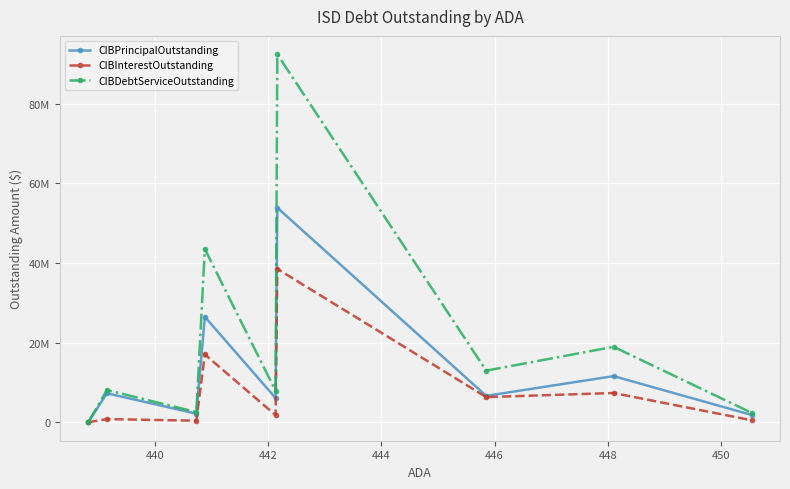

Does the chart have visible grid lines?

Yes